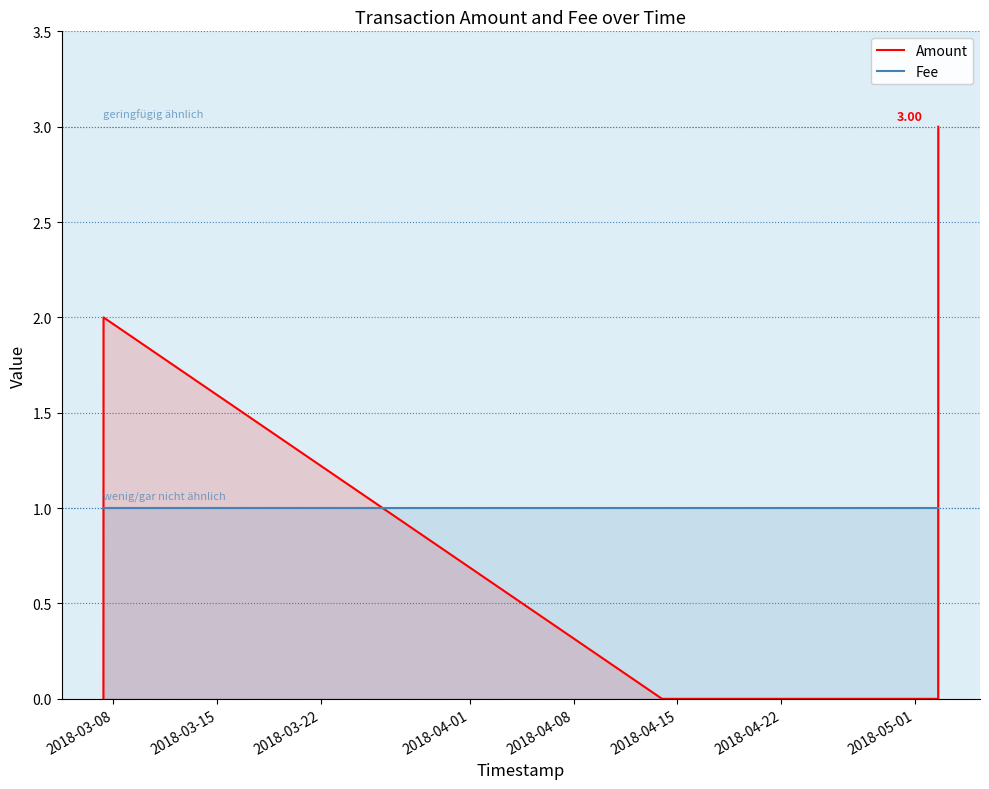

Does the chart have visible grid lines?

Yes